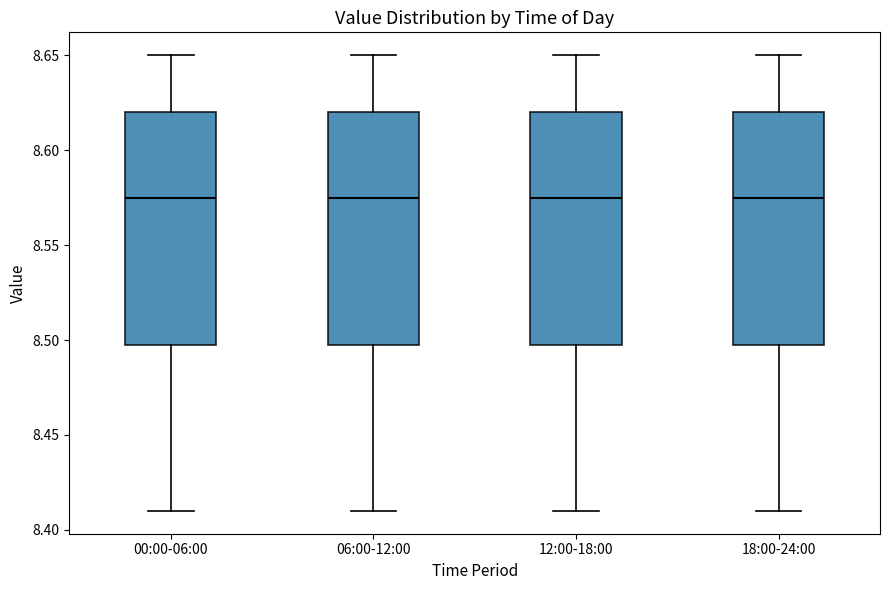

Reading left to right, read every box against the y-axis: the position of its median line, the range the box covers, and the ends of its whiskers. The values are not printed on the chart, so give them approximately, as read against the axis.

00:00-06:00: median 8.575, box 8.500 to 8.620, whiskers 8.410 to 8.650
06:00-12:00: median 8.575, box 8.500 to 8.620, whiskers 8.410 to 8.650
12:00-18:00: median 8.575, box 8.500 to 8.620, whiskers 8.410 to 8.650
18:00-24:00: median 8.575, box 8.500 to 8.620, whiskers 8.410 to 8.650